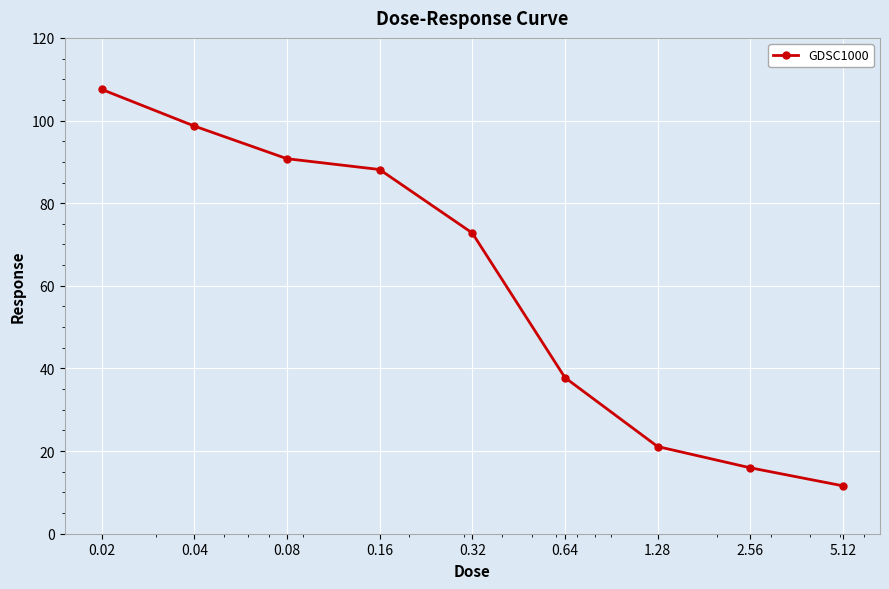

Reading left to right, extract all data points from this chart.

107.5	98.7	90.8	88.1	72.8	37.8	21.1	16.0	11.6